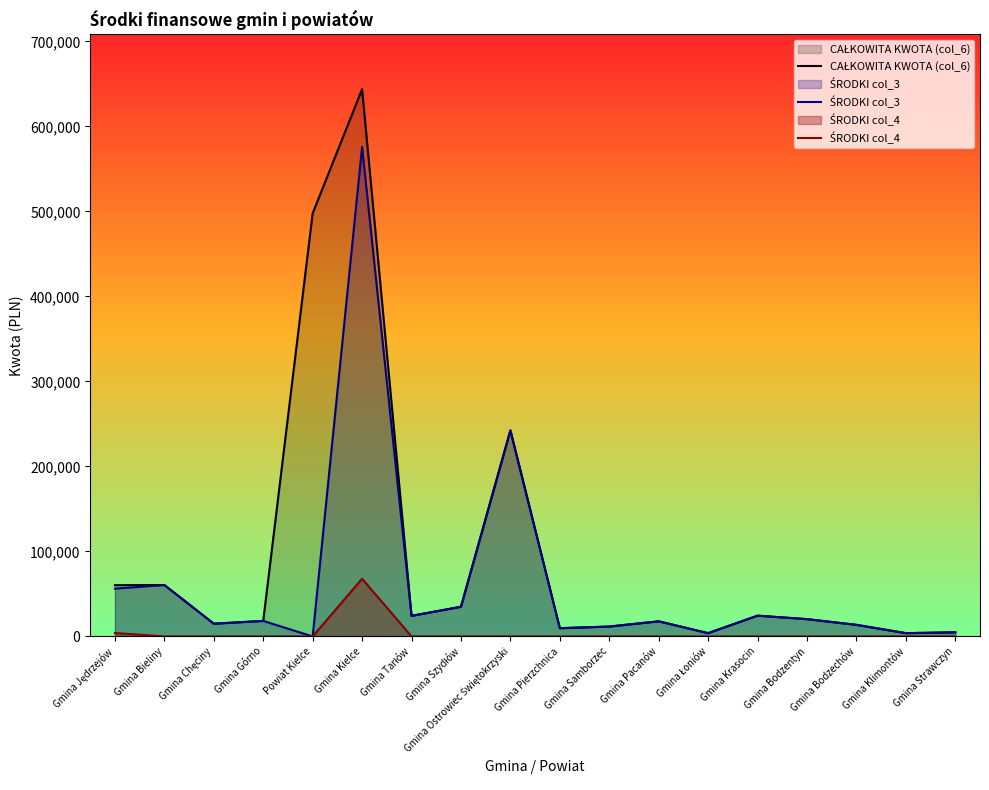

List the labels in order of ŚRODKI col_3 value, largest first.

Gmina Kielce, Gmina Ostrowiec Świętokrzyski, Gmina Bieliny, Gmina Jędrzejów, Gmina Szydłów, Gmina Krasocin, Gmina Tarłów, Gmina Bodzentyn, Gmina Górno, Gmina Pacanów, Gmina Chęciny, Gmina Bodzechów, Gmina Samborzec, Gmina Pierzchnica, Gmina Strawczyn, Gmina Łoniów, Gmina Klimontów, Powiat Kielce